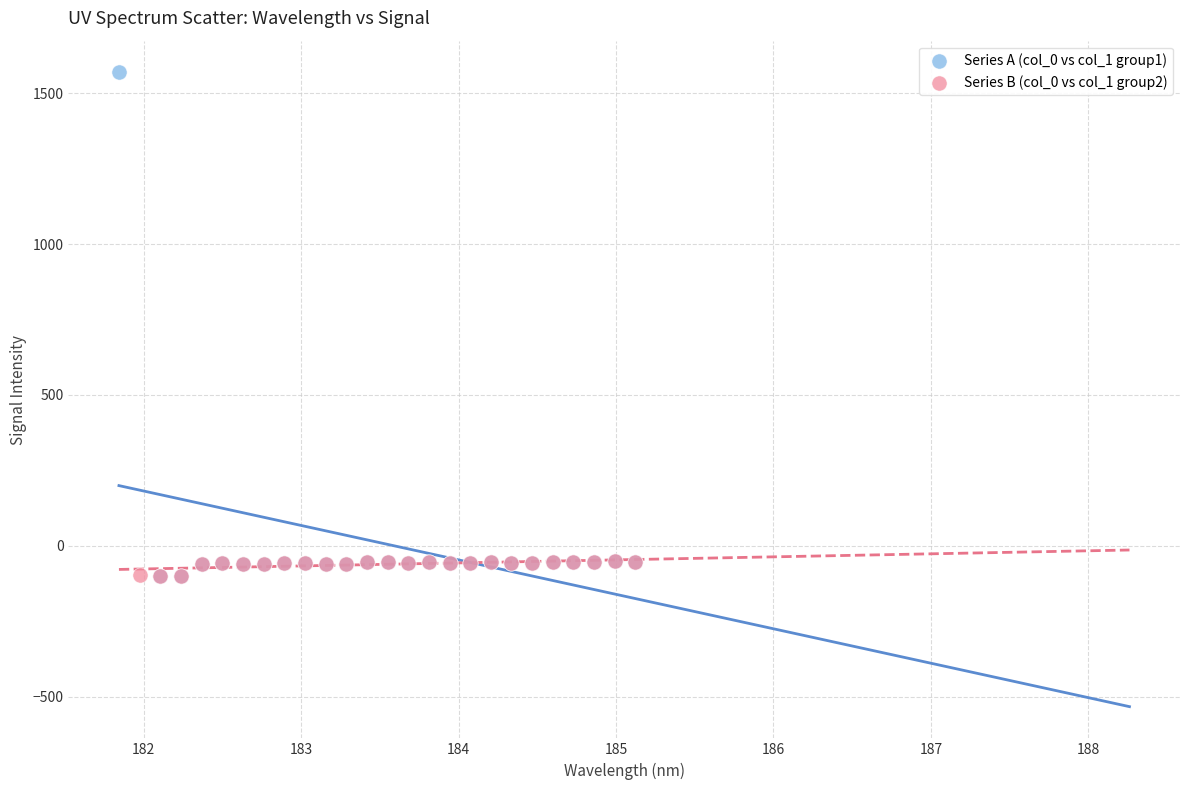

Which series reaches the maximum Y coordinate?

Series A (col_0 vs col_1 group1)